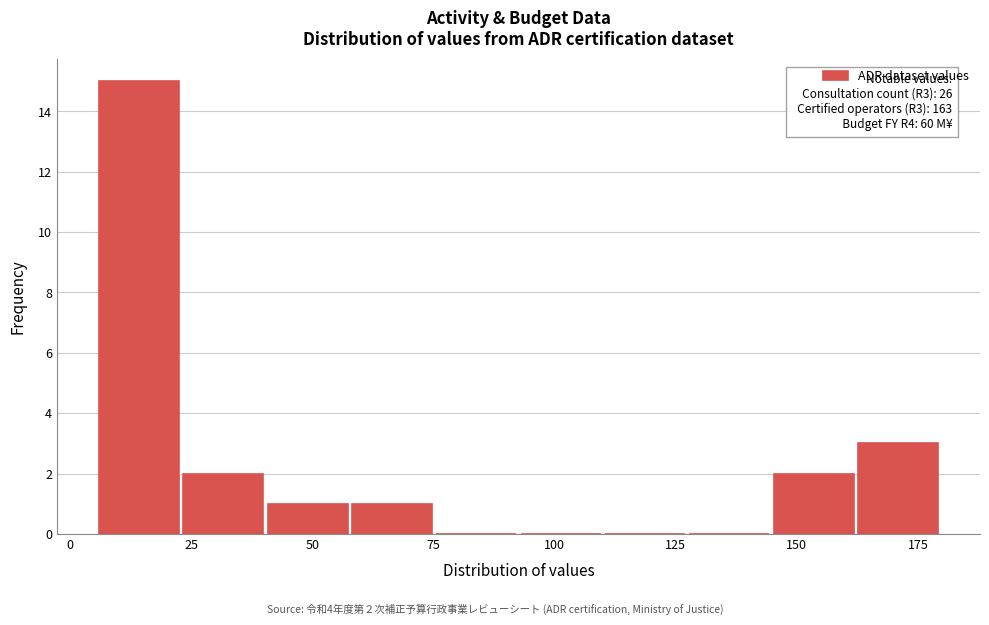

Read against the x-axis, roughly where is the centre of the tallest bar?

15